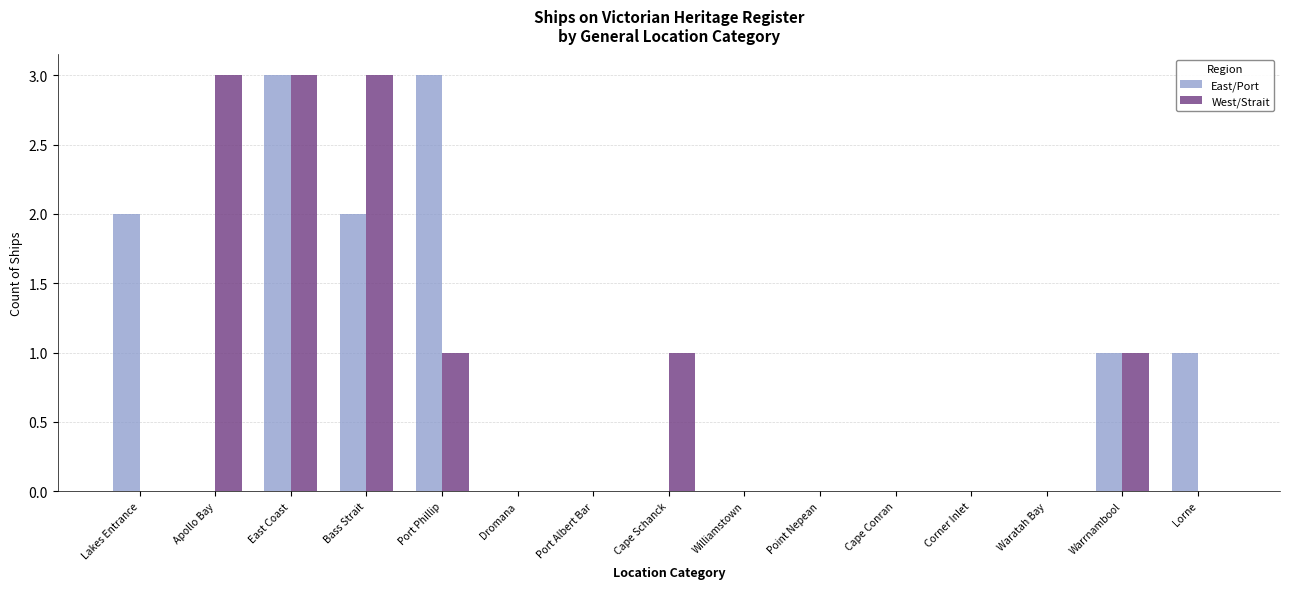

What is the maximum value shown in the chart?

3